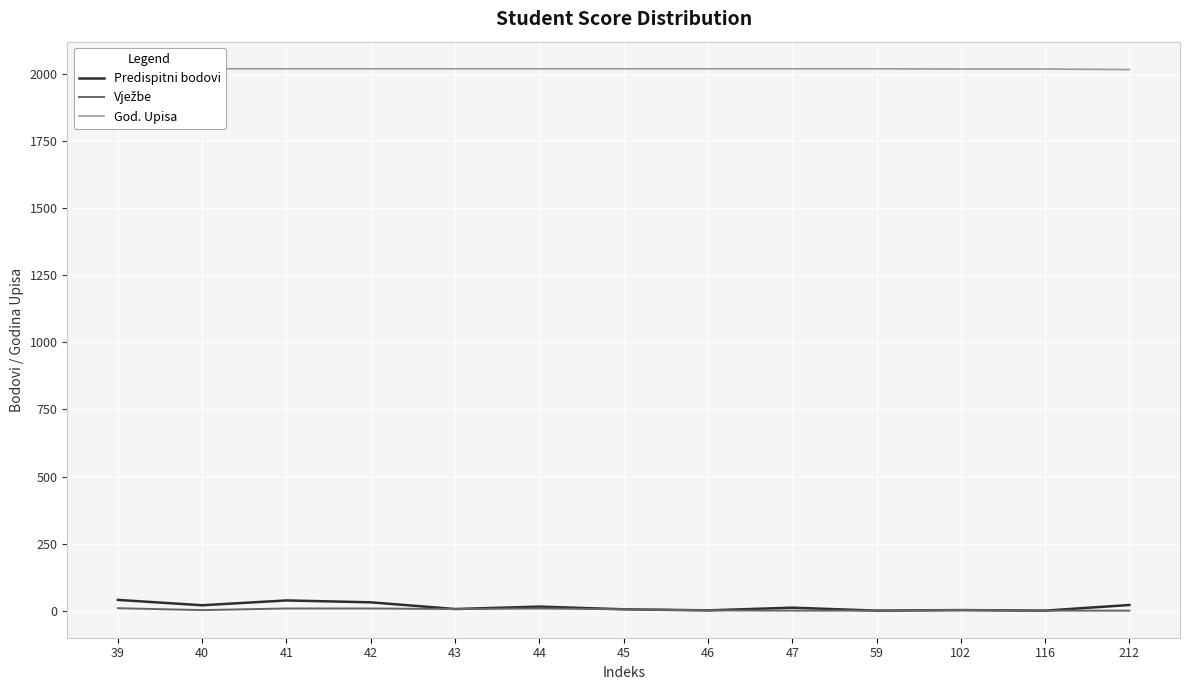

What is the value of the Vježbe point at the 11th from the left?

2